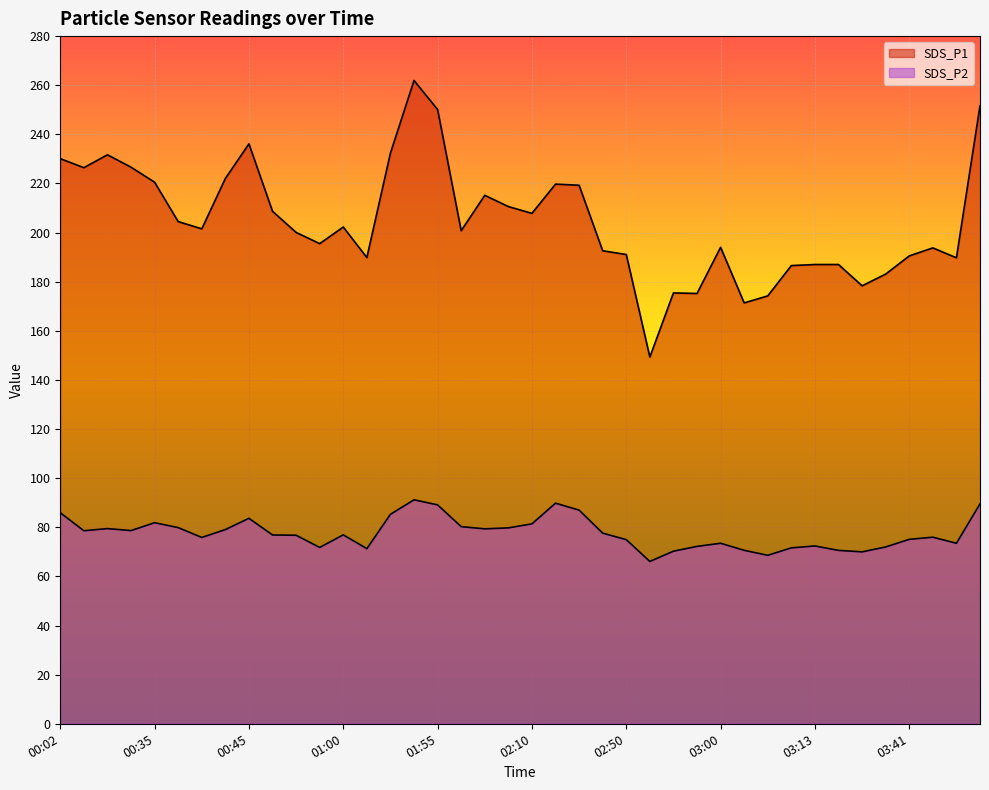

True or false: SDS_P2 has a value of 70.3 at 02:55.

True